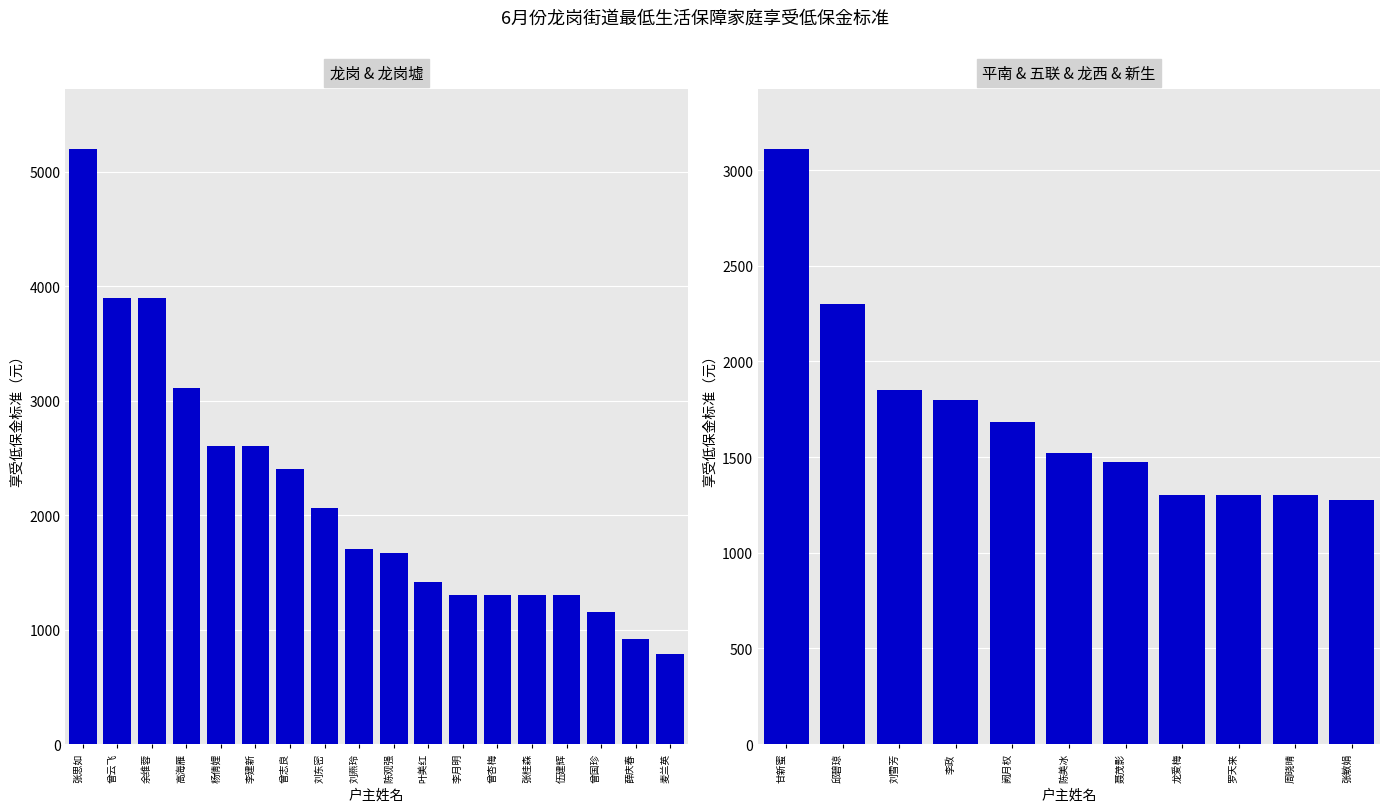

At which label does the data first exceed 1524?

甘新蜜